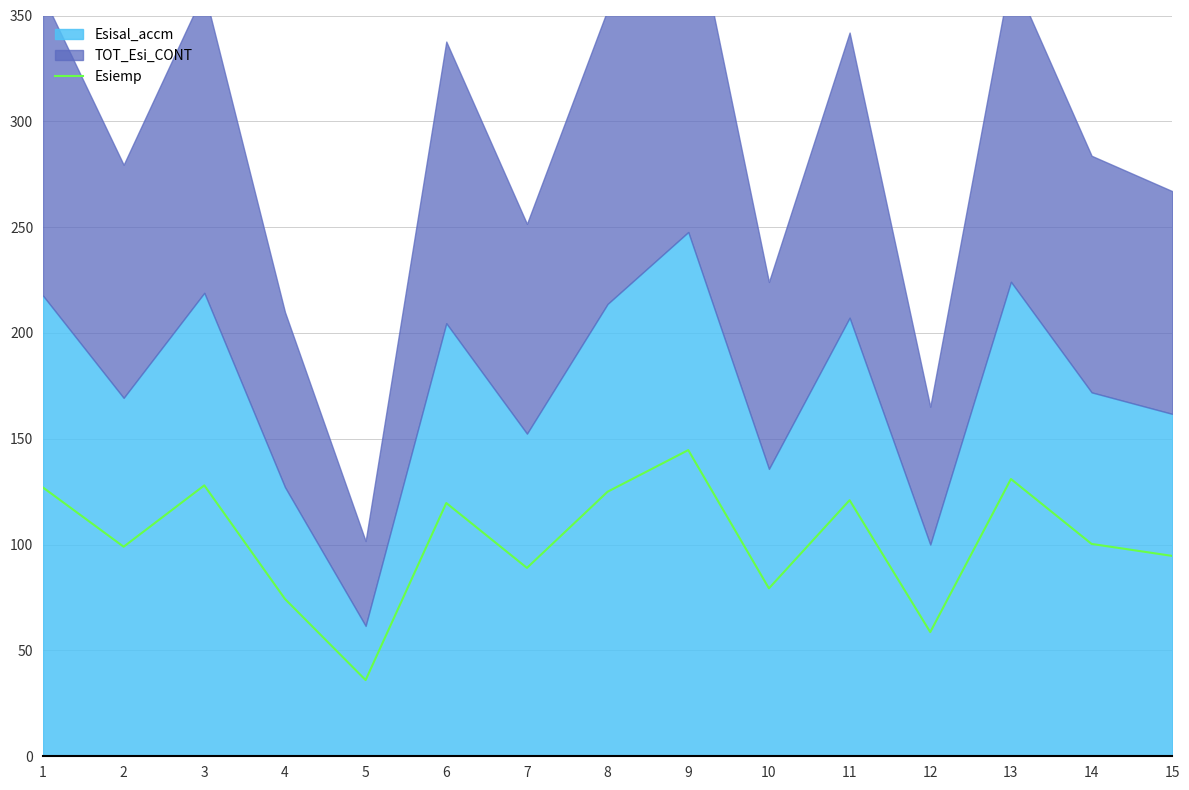

Rank the categories by value from lowest to highest.

5, 12, 4, 10, 7, 15, 2, 14, 6, 11, 8, 1, 3, 13, 9